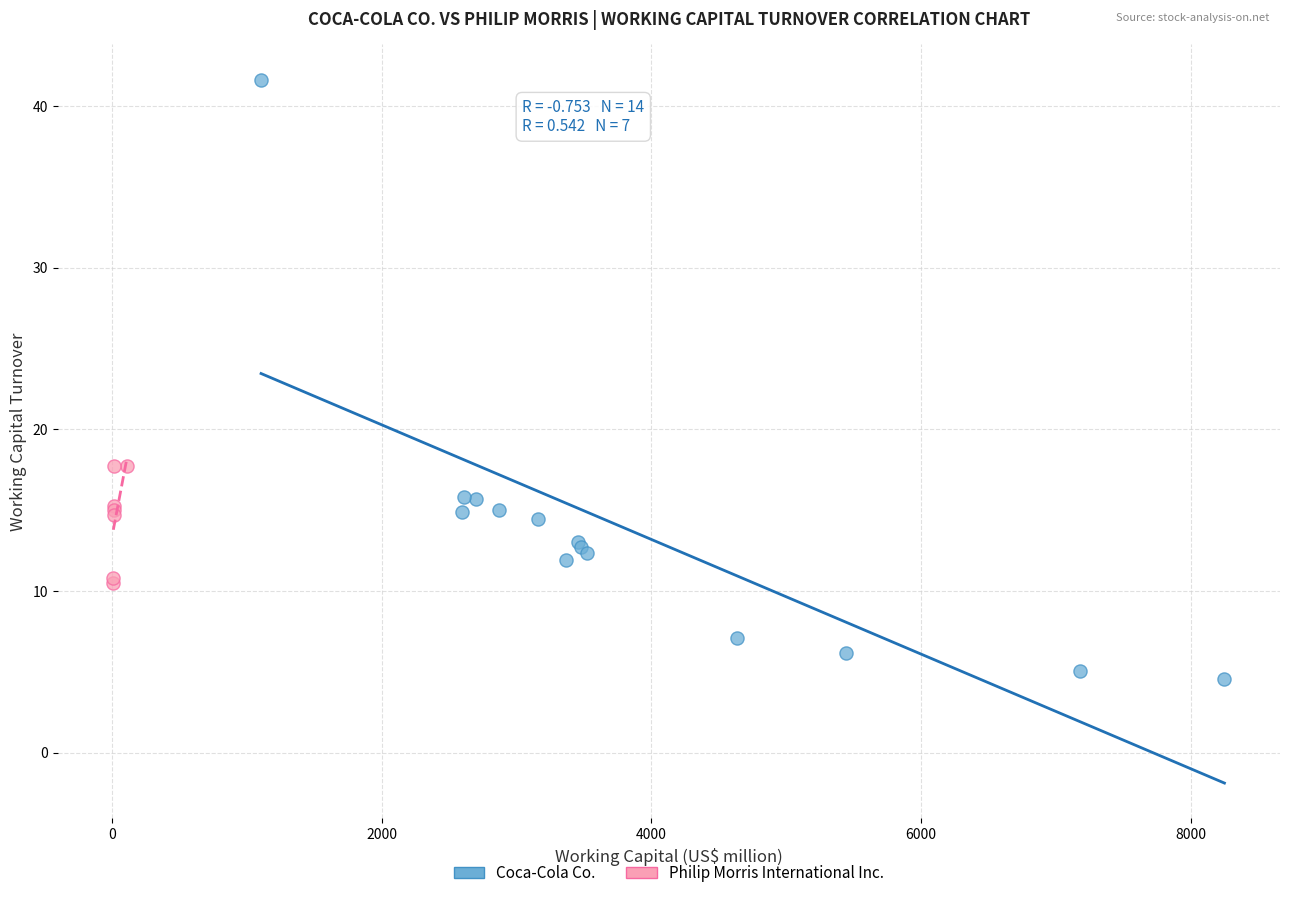

Which series reaches the minimum Y coordinate?

Coca-Cola Co.